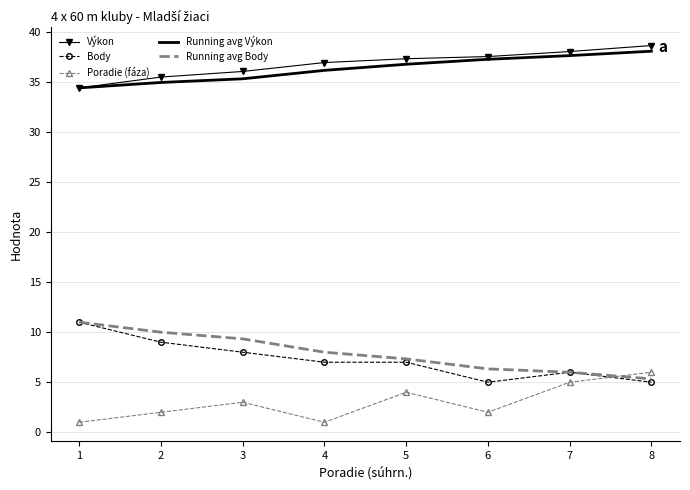

What is the lowest value of the Body series?

5.0